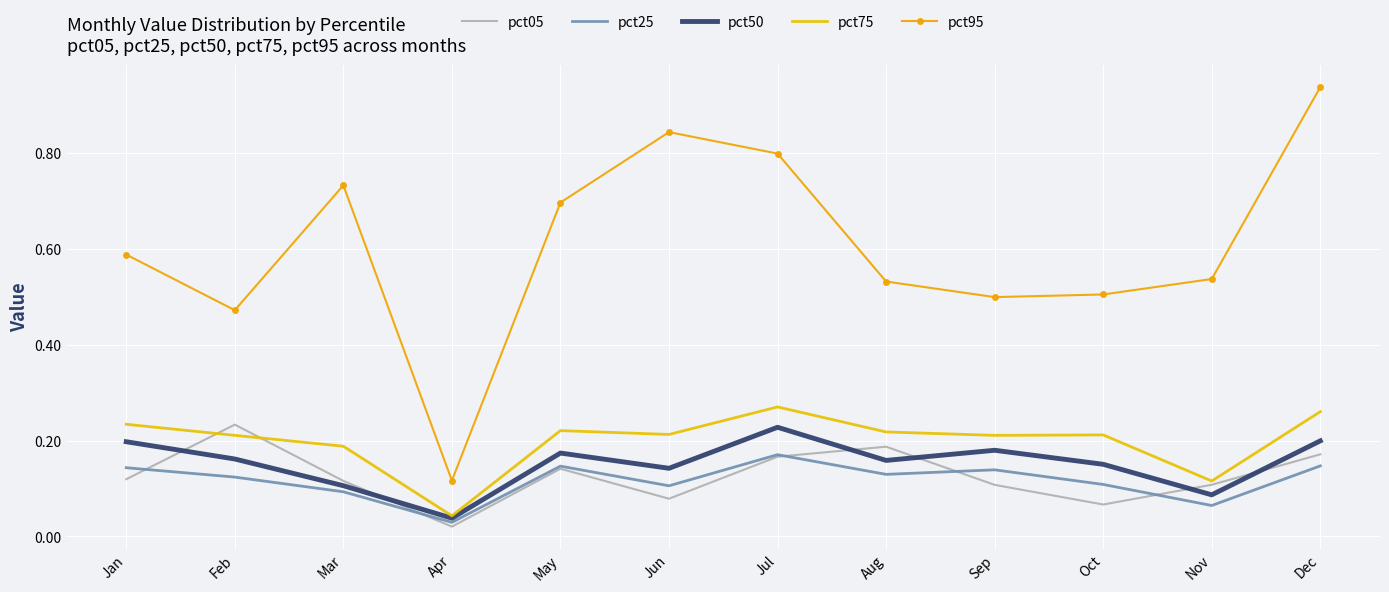

The pct05 series shows 0.0 at Jun. True or false?

False